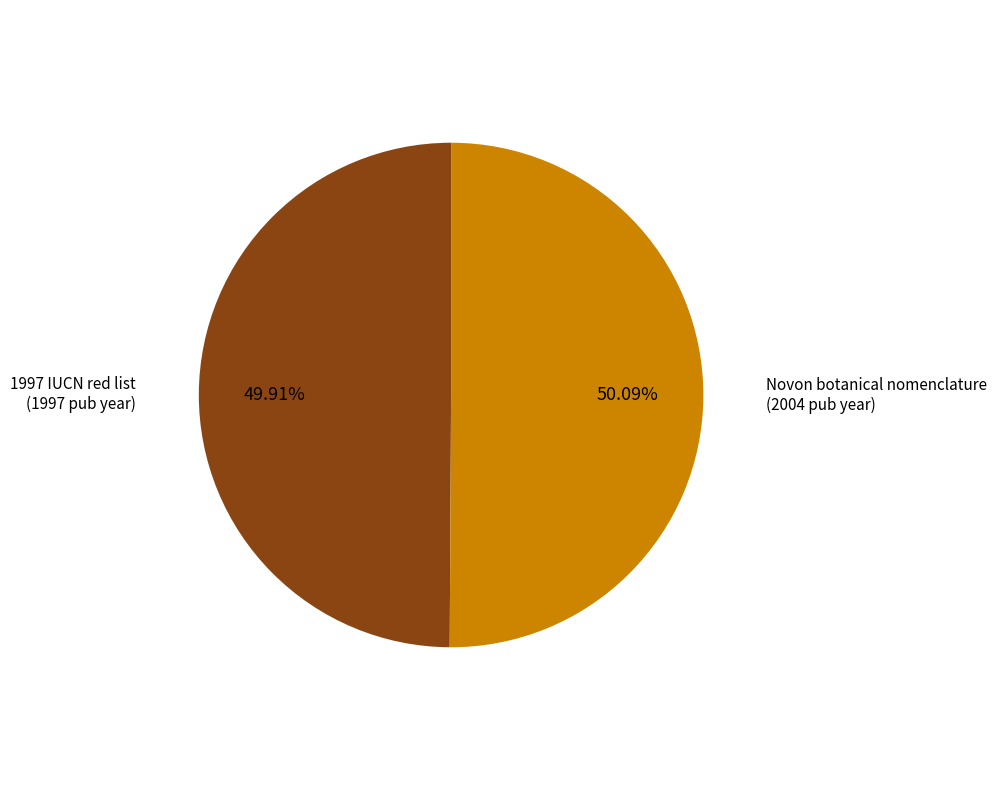

Does any single category account for the majority?

Yes